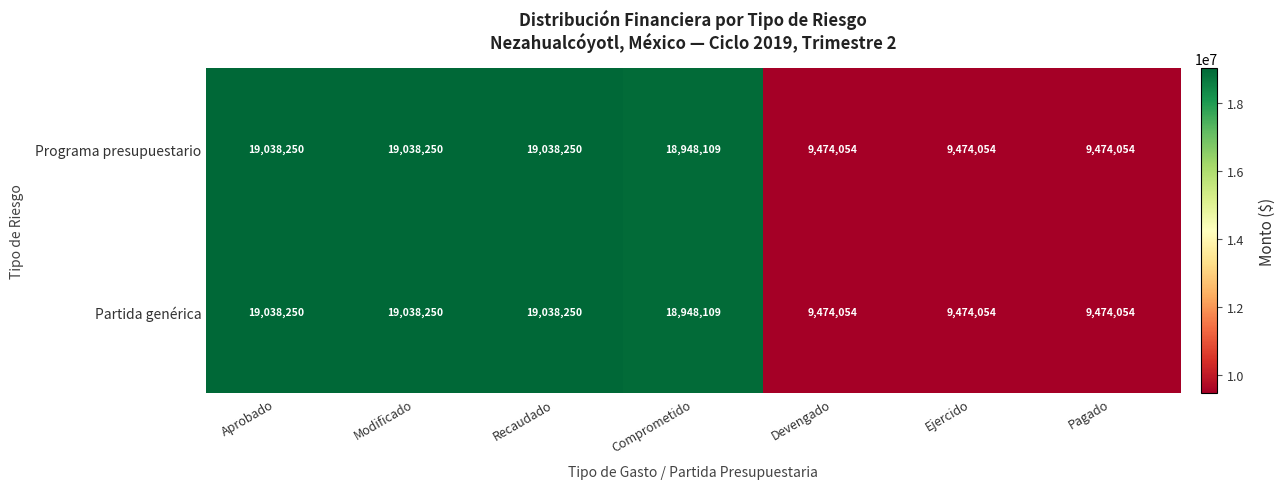

The Partida genérica series shows 9474054 at Pagado. True or false?

True